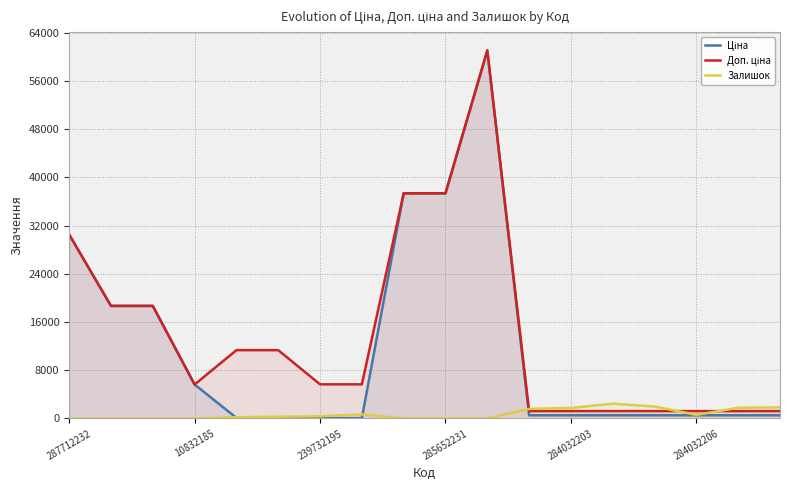

True or false: Доп. ціна has a value of 695.1 at 16.

False